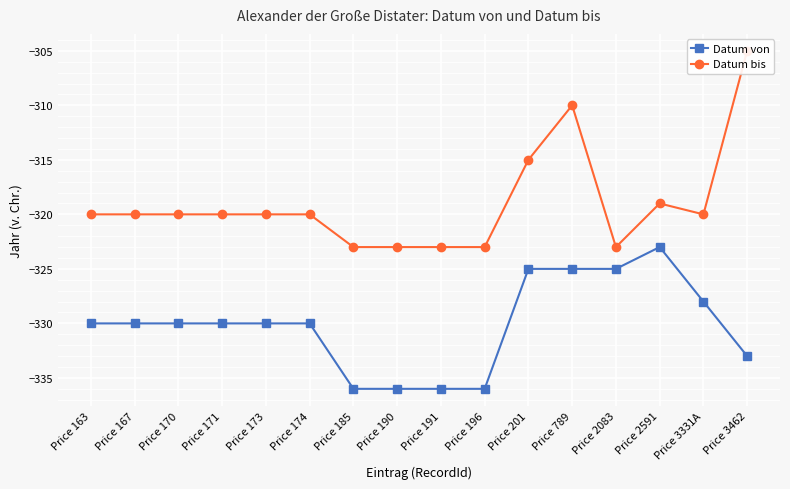

Between Price 2083 and Price 171, which is larger?

Price 2083